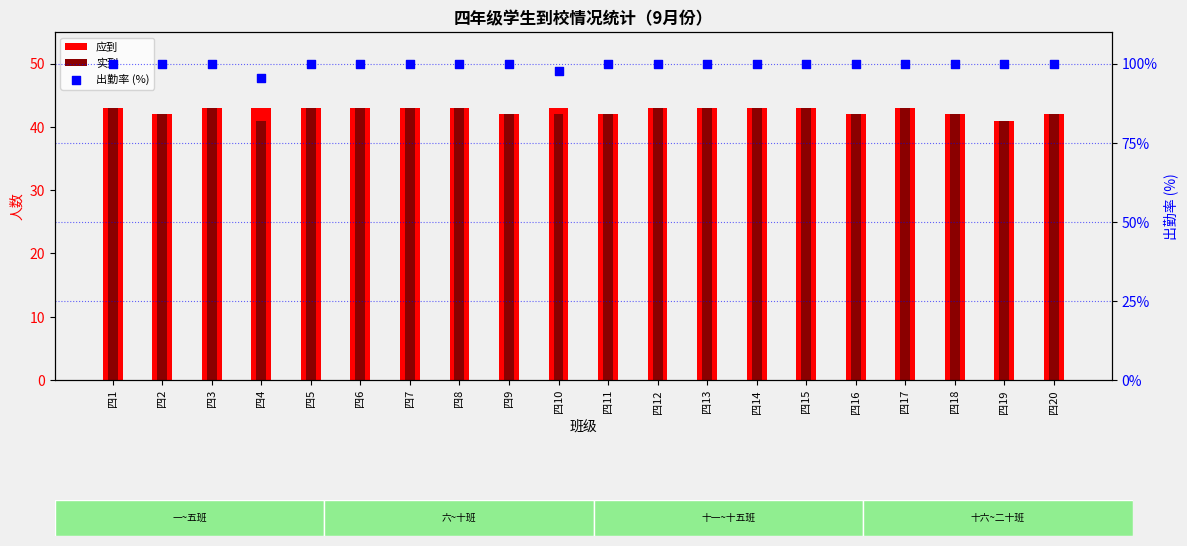

Which series has the largest Y range (max minus min)?

出勤率 (%)